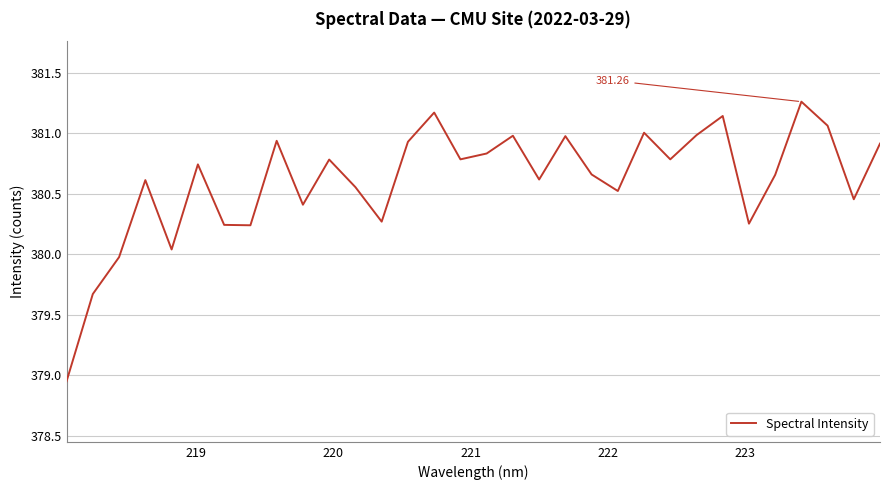

Reading left to right, transcribe all the data shown in this chart.

378.9	379.7	380.0	380.6	380.0	380.7	380.2	380.2	380.9	380.4	380.8	380.6	380.3	380.9	381.2	380.8	380.8	381.0	380.6	381.0	380.7	380.5	381.0	380.8	381.0	381.1	380.3	380.7	381.3	381.1	380.5	380.9